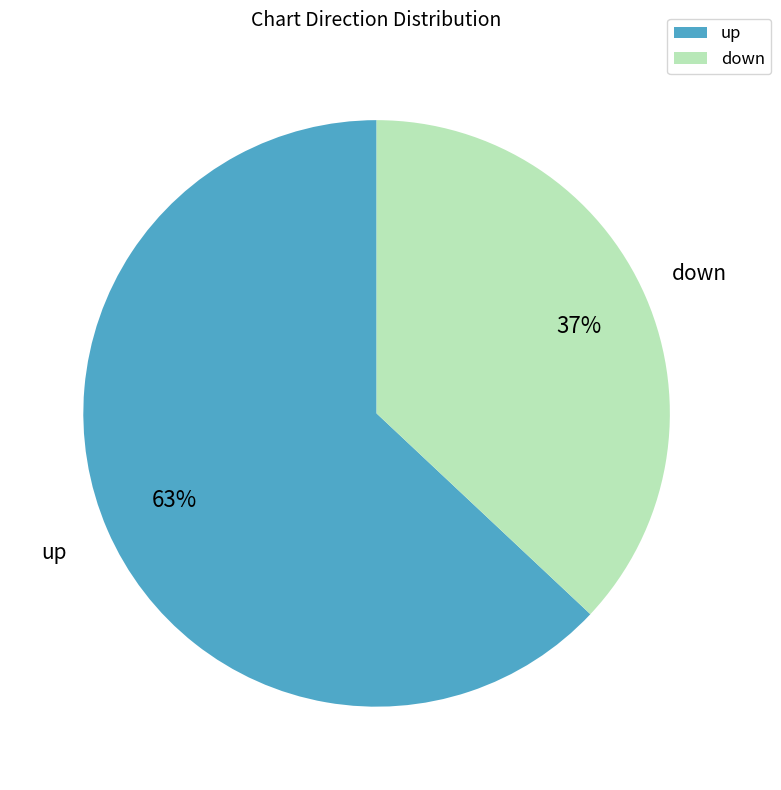

Which category has the smallest portion of the pie?

down